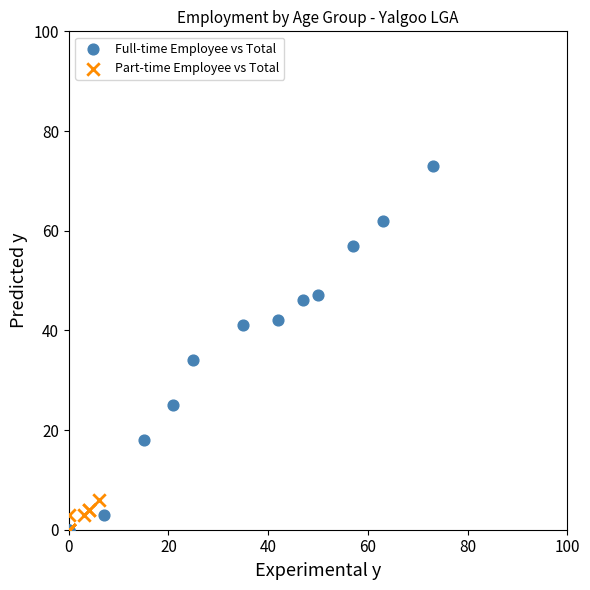

Which series has the widest spread of Y values?

Full-time Employee vs Total